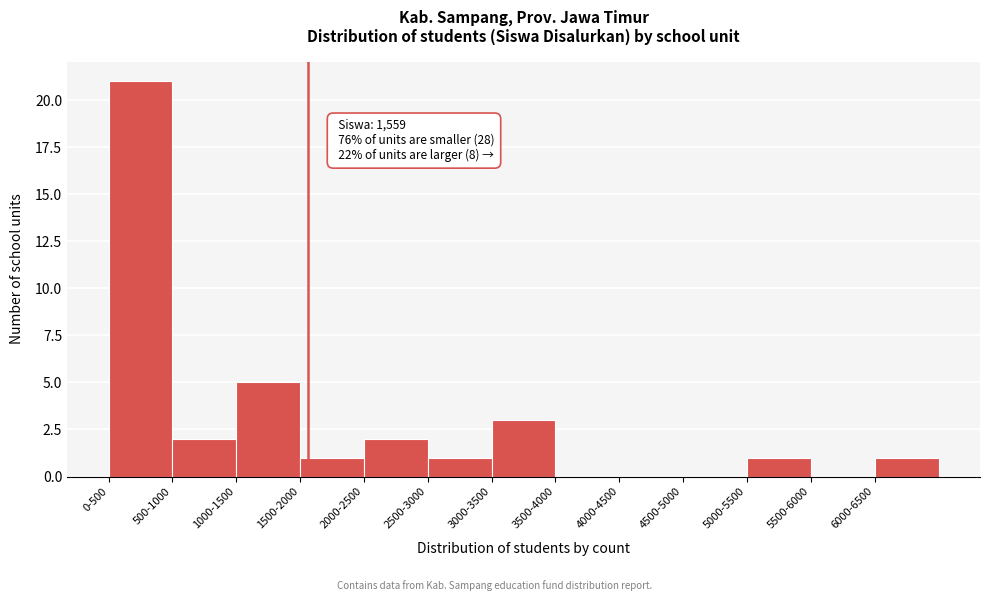

Reading left to right, list all the values displayed in this chart.

0-500=21	500-1000=2	1000-1500=5	1500-2000=1	2000-2500=2	2500-3000=1	3000-3500=3	3500-4000=0	4000-4500=0	4500-5000=0	5000-5500=1	5500-6000=0	6000-6500=1